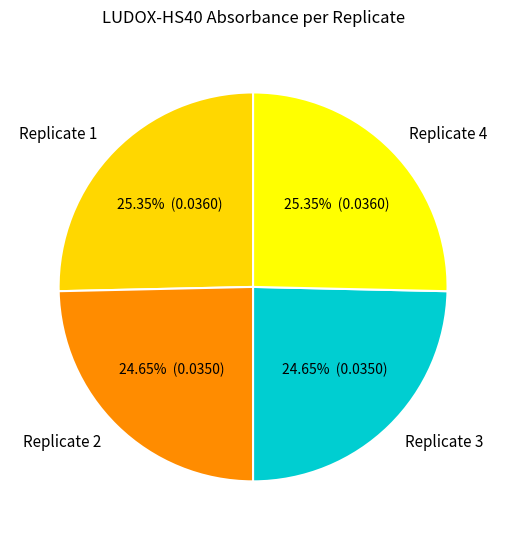

To the nearest percent, what is the average slice percentage?

25%